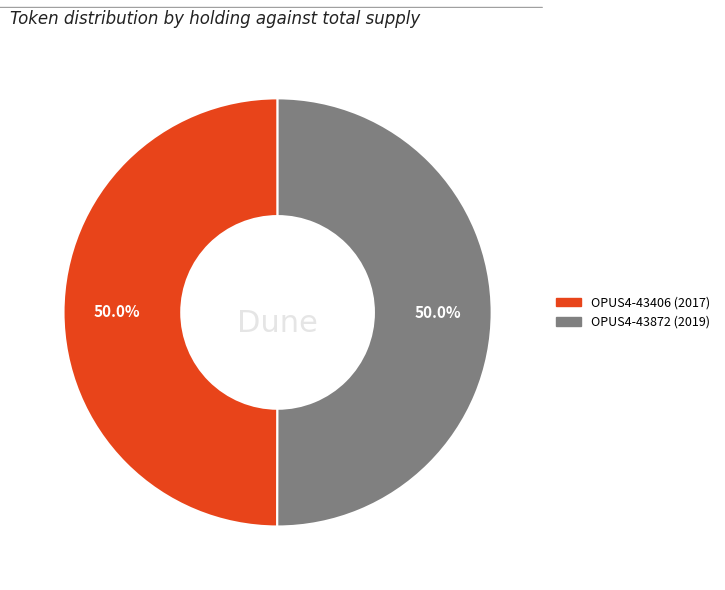

What is the ratio of the value at OPUS4-43872 to the value at OPUS4-43406?

1.0